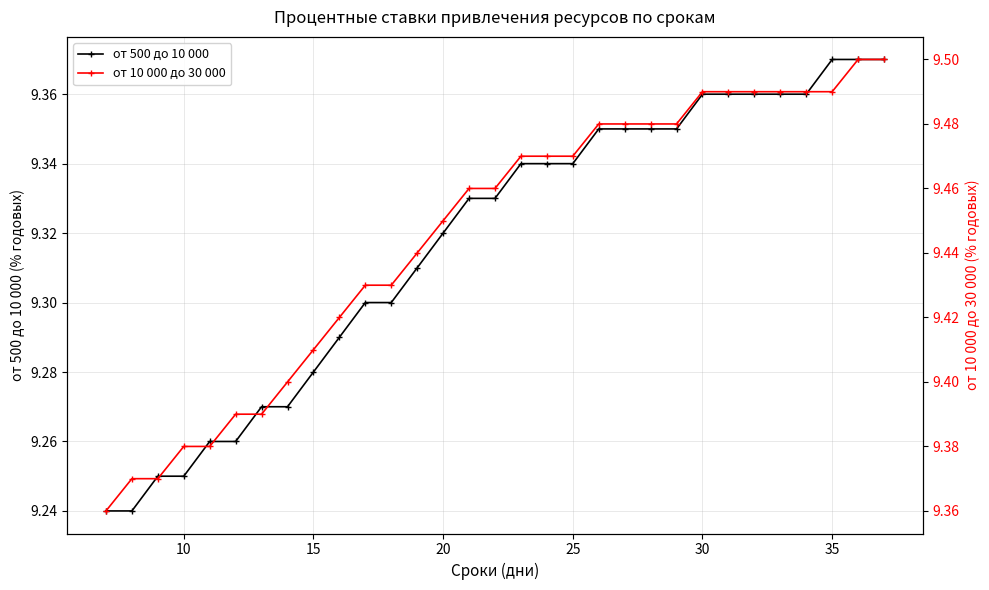

Count the от 500 до 10 000 values in the range 9 to 10.

31